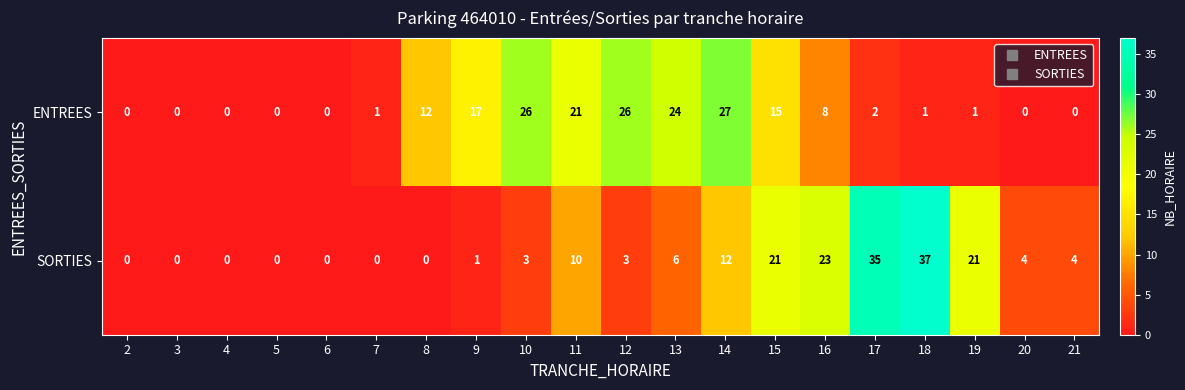

Which series changed the most between 3 and 21?

SORTIES